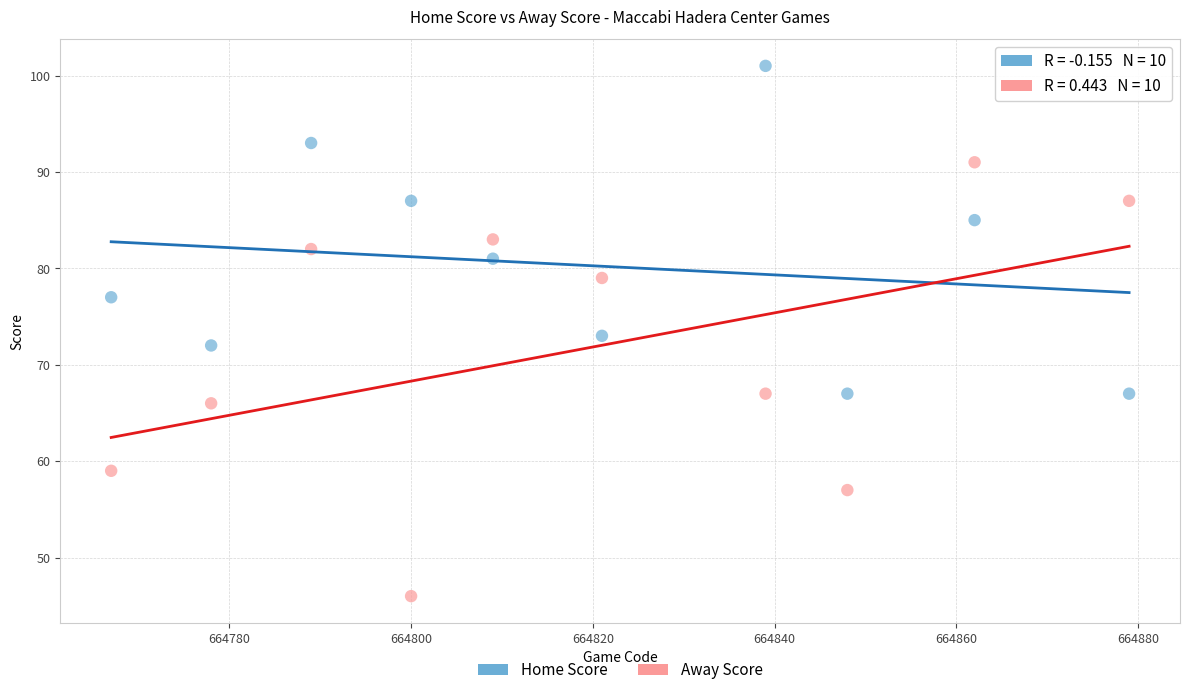

Which series contains the lowest Y value?

Away Score